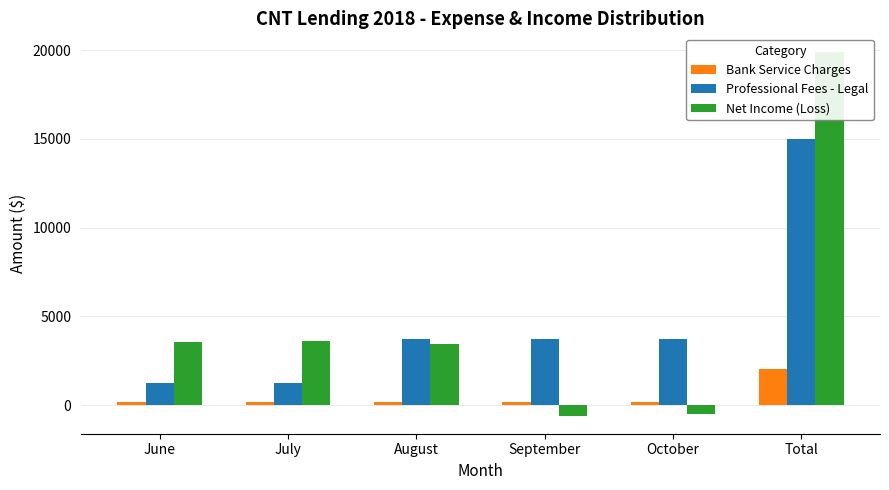

How many distinct data groups are displayed?

3